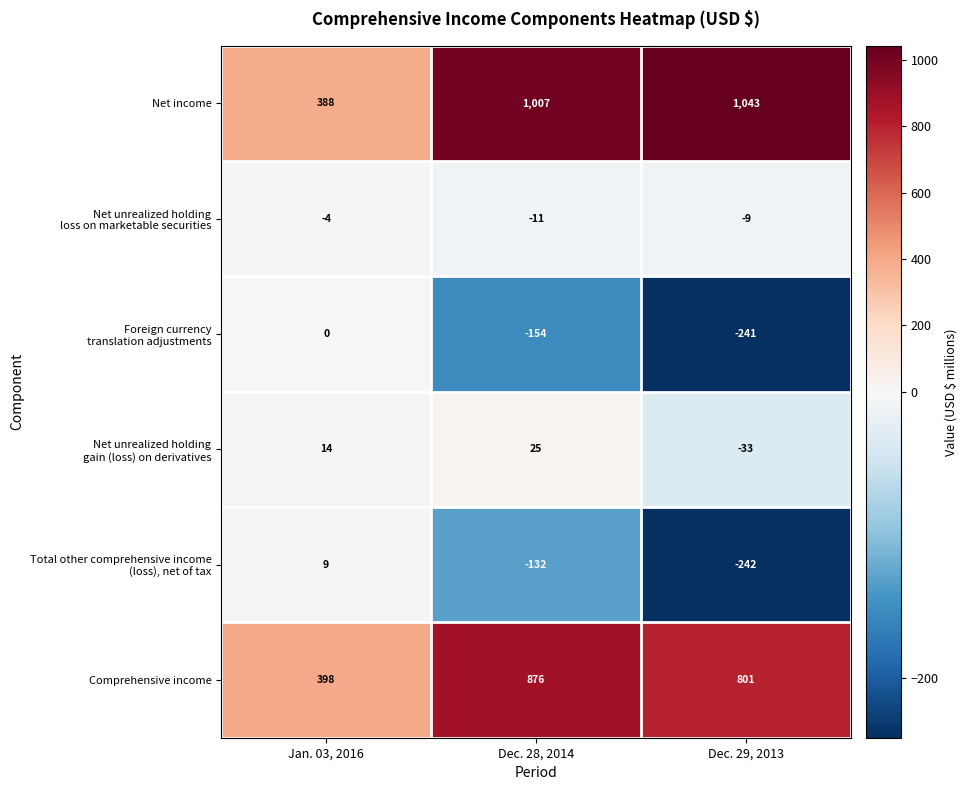

Which series has the largest total across all categories?

Net income